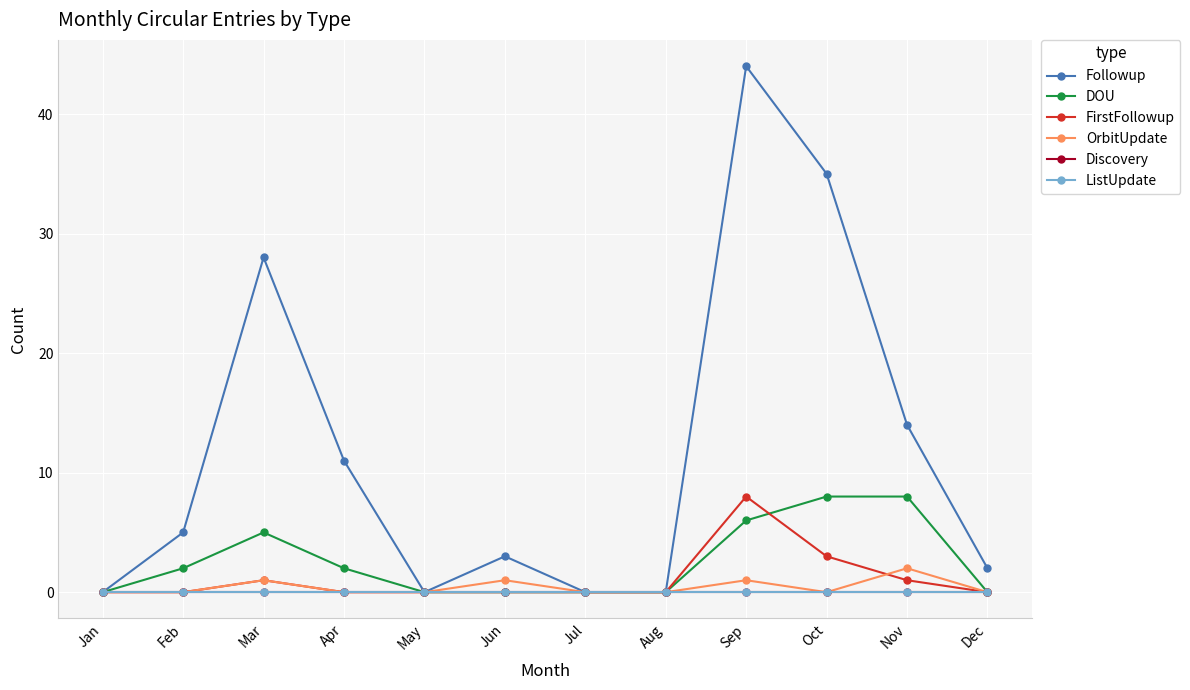

Does the chart have visible grid lines?

Yes